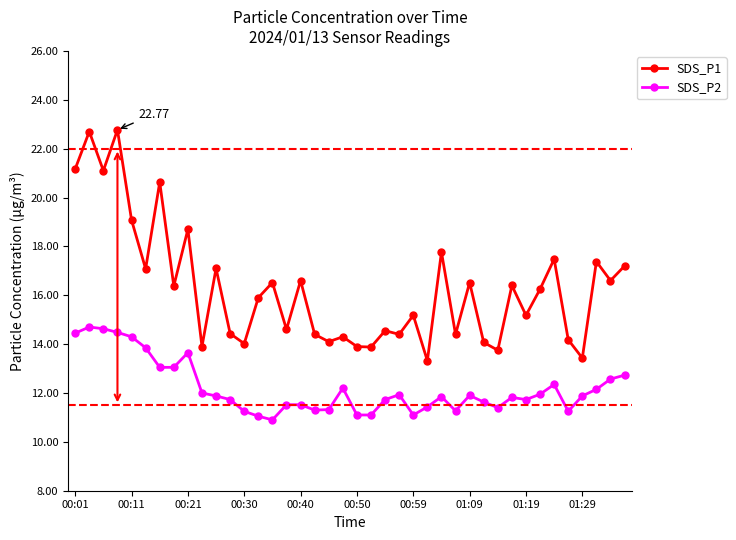

True or false: SDS_P1 and SDS_P2 cross at least once.

False